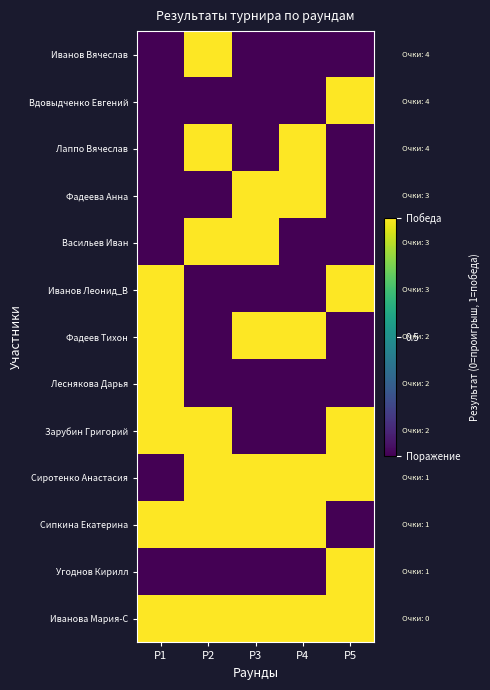

Which series has the largest total across all categories?

Иванова Мария-С